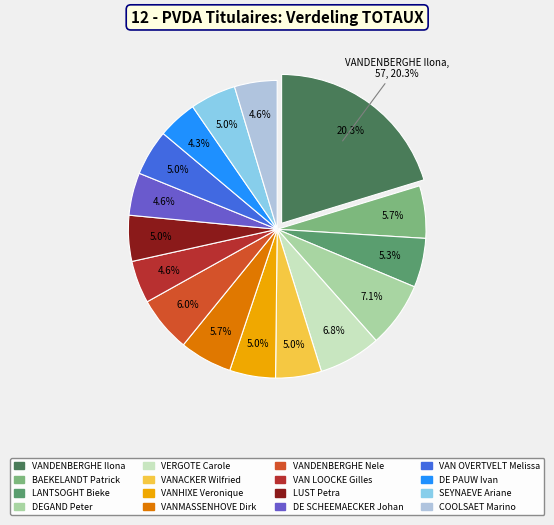

To the nearest percent, what is the combined percentage of VERGOTE Carole and VANACKER Wilfried?

12%